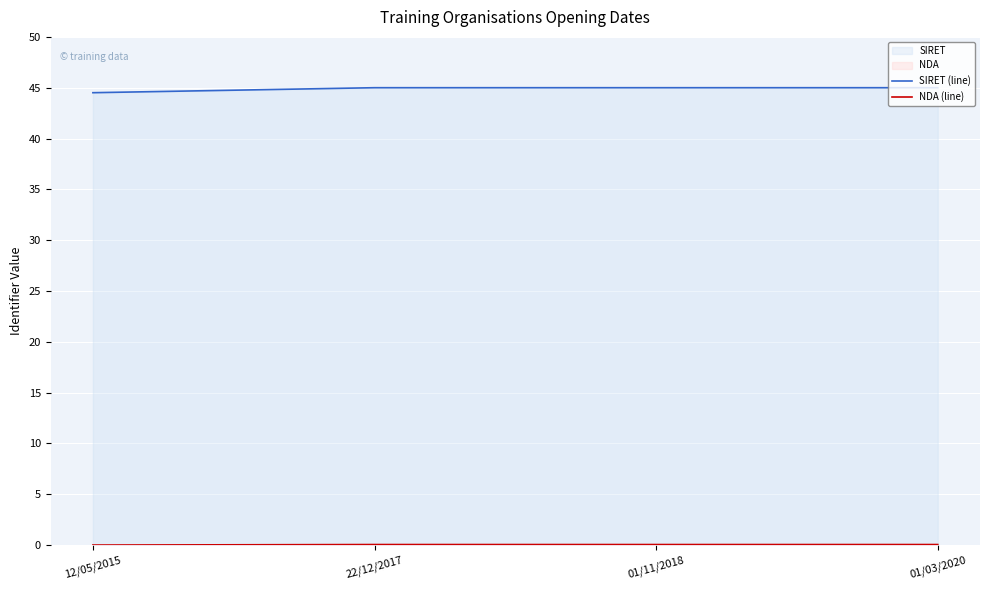

Count the NDA (line) values in the range 0 to 1.

4